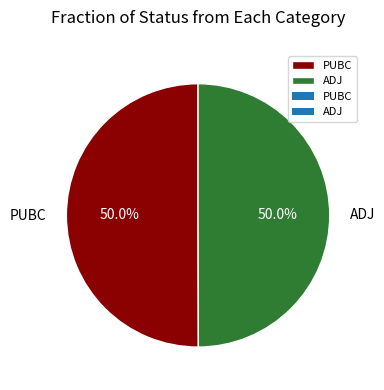

What is the ratio of the value at ADJ to the value at PUBC?

1.0